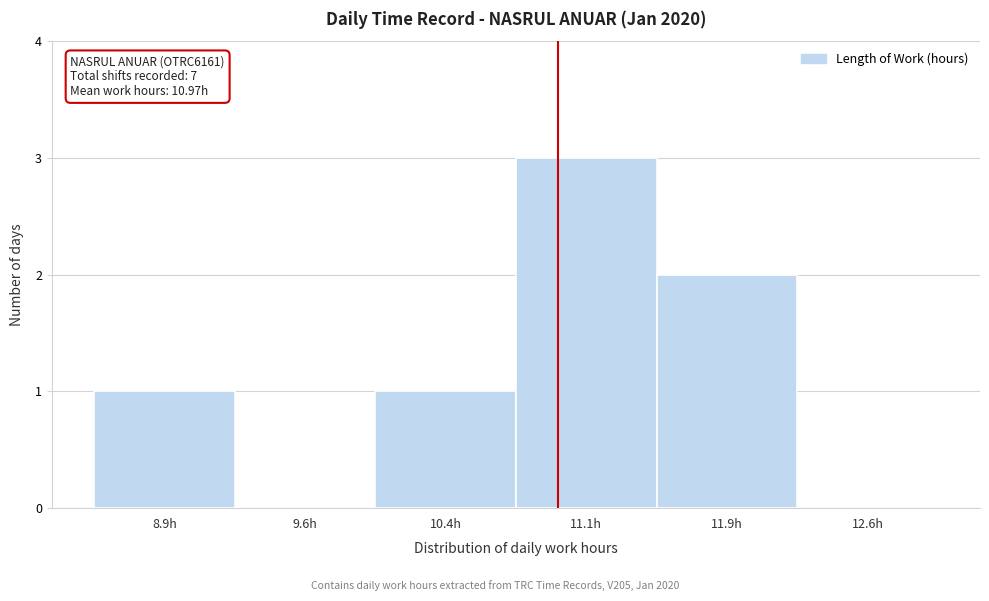

Over which range of the x-axis is the bar tallest?

10.75 to 11.50